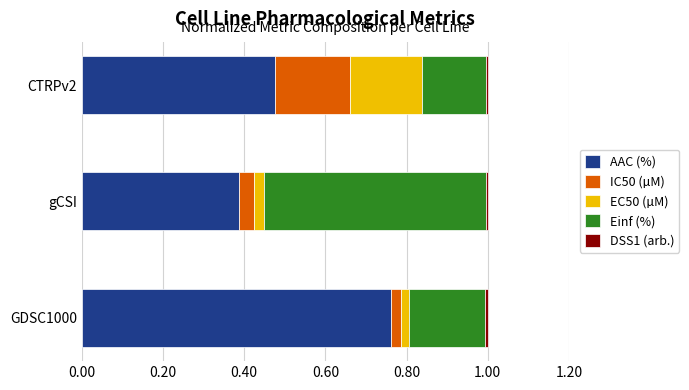

Which category has the highest value in the AAC (%) series?

GDSC1000